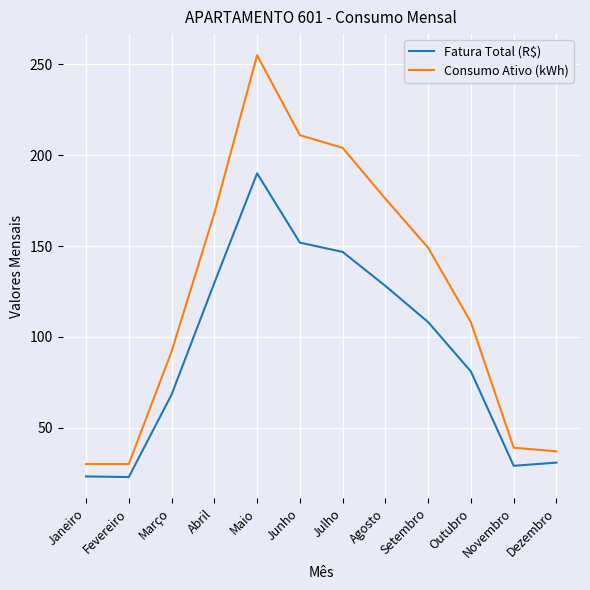

What is the approximate value of Fatura Total (R$) at Julho?

146.8